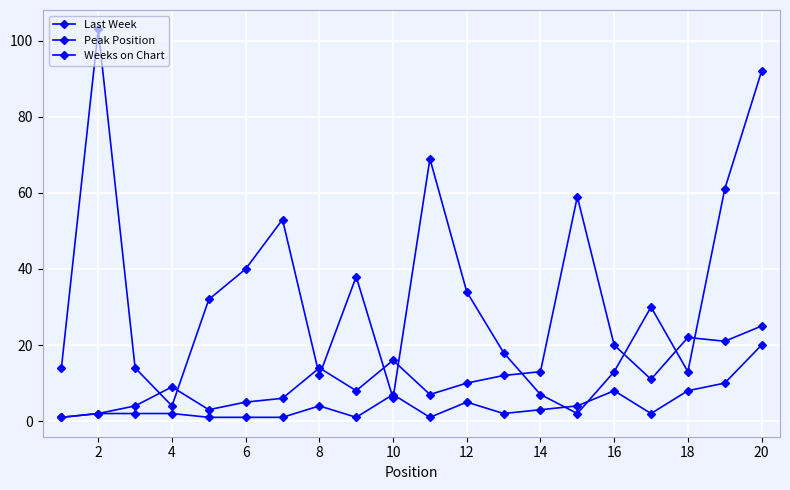

What is the smallest value displayed?

1